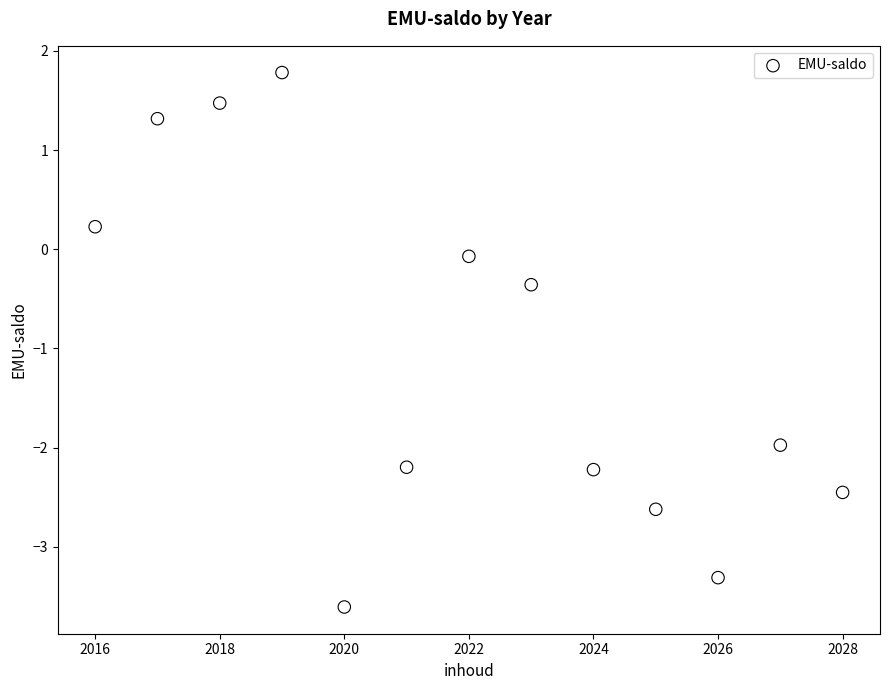

What is the range of Y values (max minus min)?

5.4